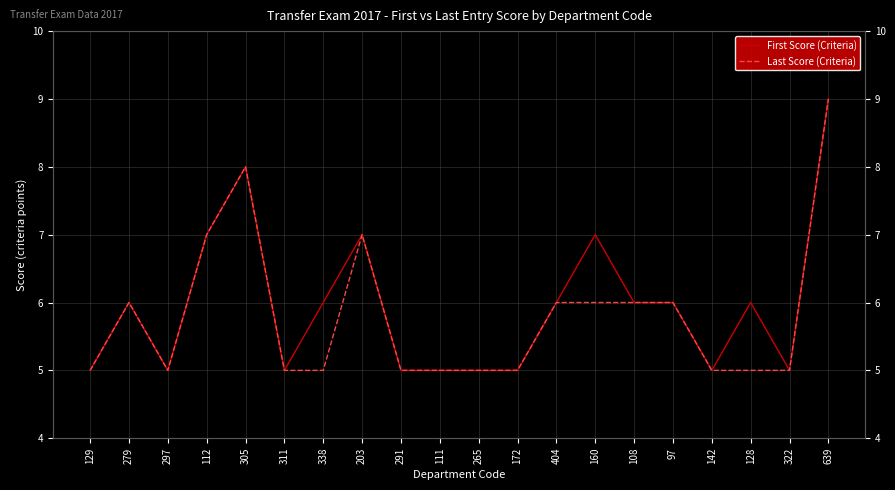

Is the value of First Score (Criteria) at 279 greater than the value of Last Score (Criteria) at 108?

No